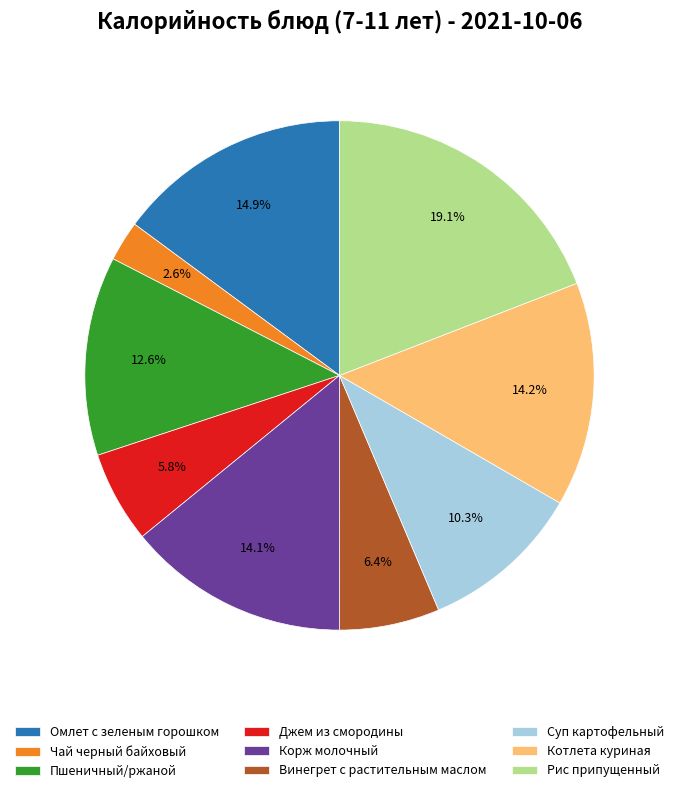

Combined, do Джем из смородины and Котлета куриная account for over 50%?

No